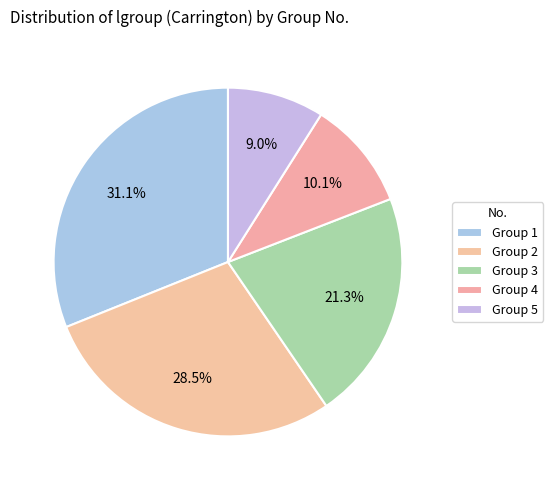

How many segments does this pie chart have?

5